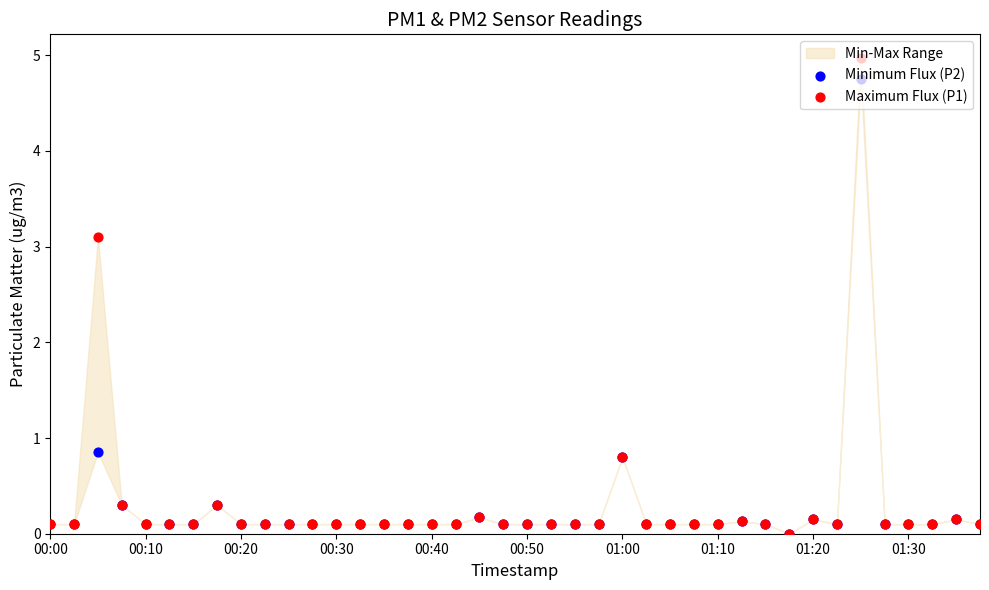

Which series has the widest spread of Y values?

Maximum Flux (P1)